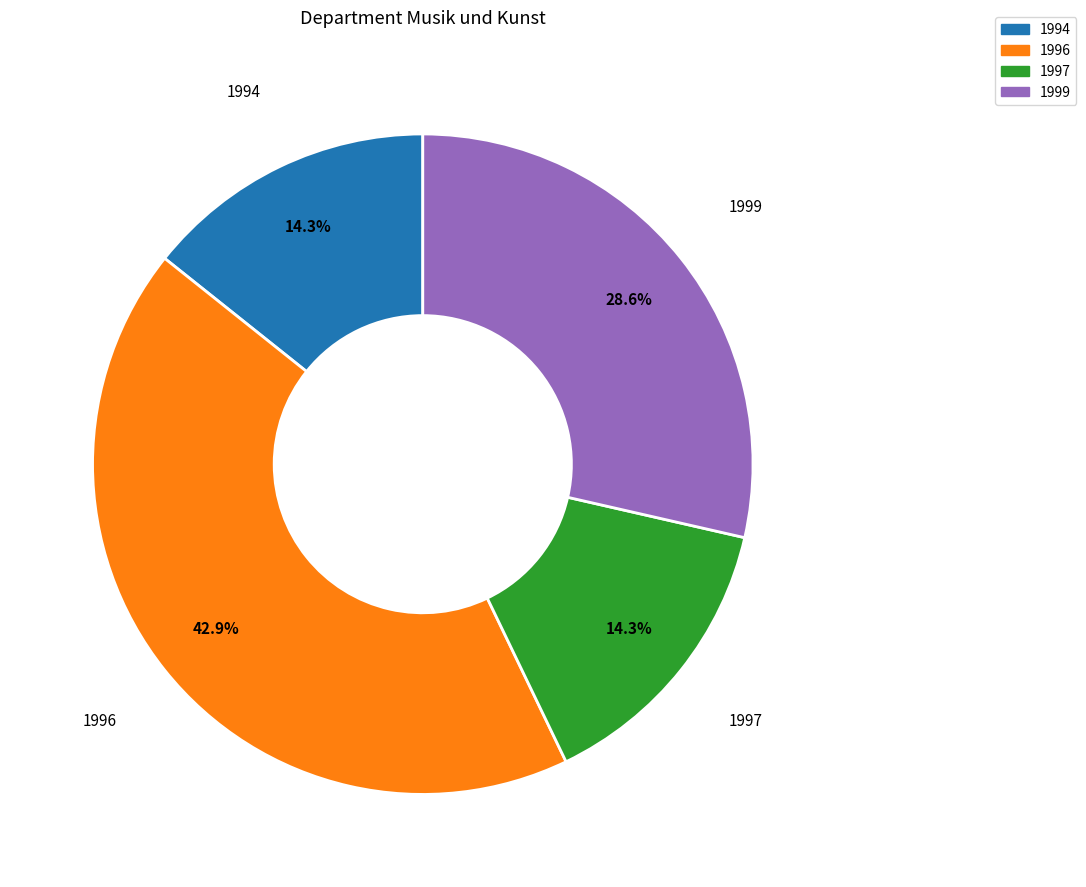

How many slices are in this pie chart?

4